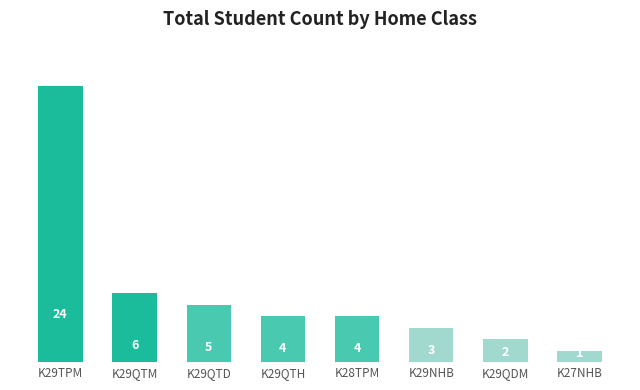

What position from the right is K27NHB?

1